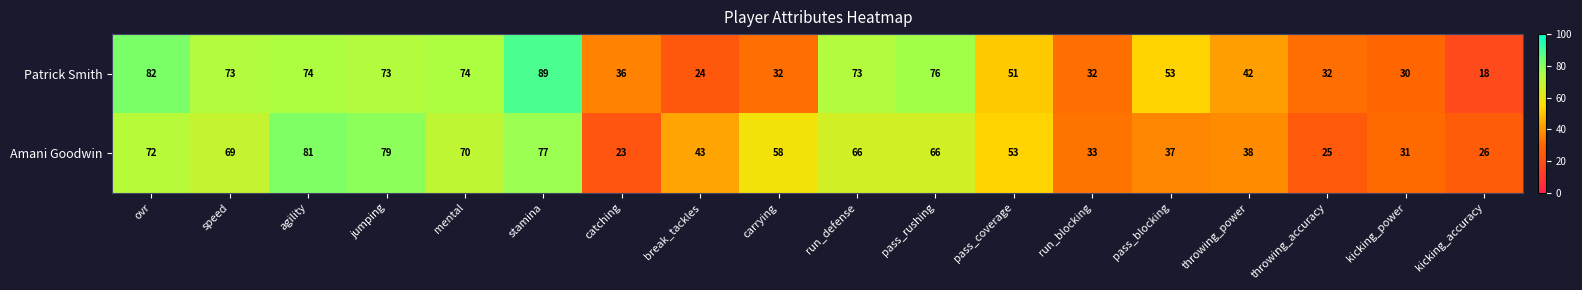

What is the spread (max minus min) of values at stamina?

12